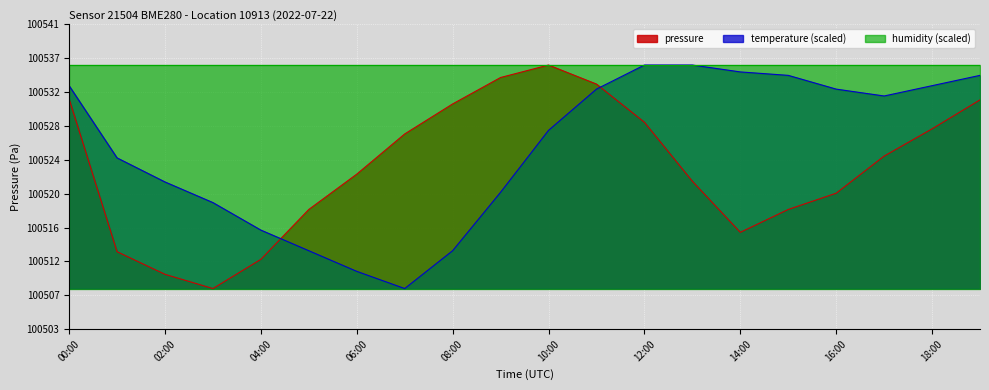

Reading left to right, what are all the values shown in this chart?

pressure: 100532.1	100513.3	100510.5	100508.8	100512.3	100518.5	100522.8	100527.8	100531.4	100534.7	100536.2	100533.9	100529.2	100521.9	100515.7	100518.5	100520.5	100525.0	100528.4	100531.9
temperature: 100533.7	100524.8	100521.9	100519.3	100515.9	100513.4	100510.9	100508.8	100513.4	100520.6	100528.2	100533.3	100536.2	100536.2	100535.4	100535.0	100533.3	100532.4	100533.7	100535.0